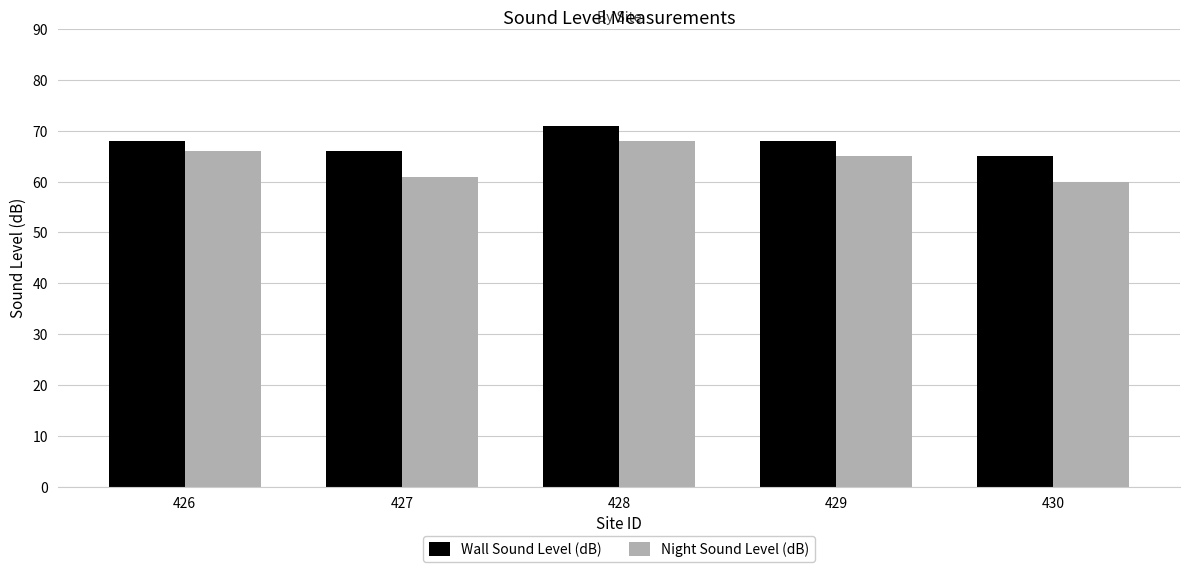

What is the minimum value shown in the chart?

60